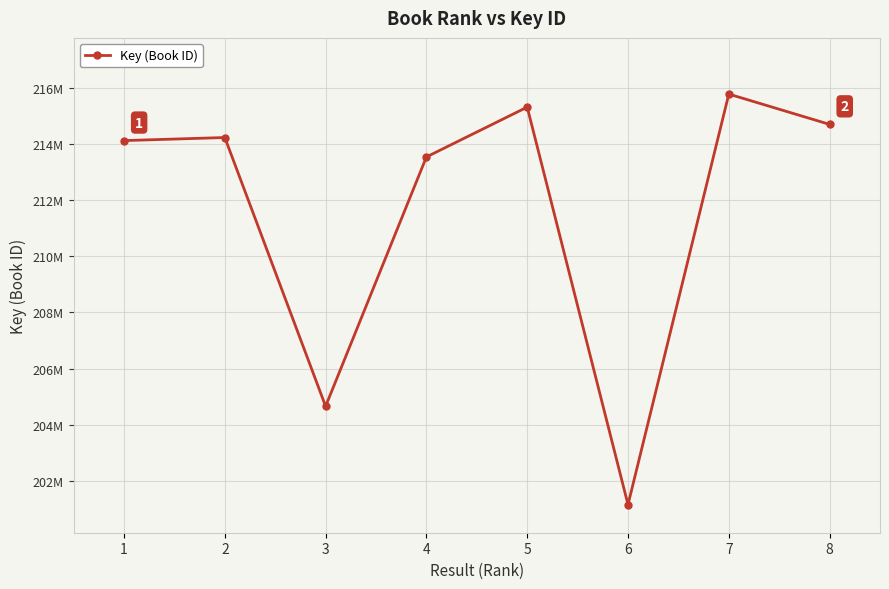

Approximately how many times larger is the value at 8 compared to 6?

1.1